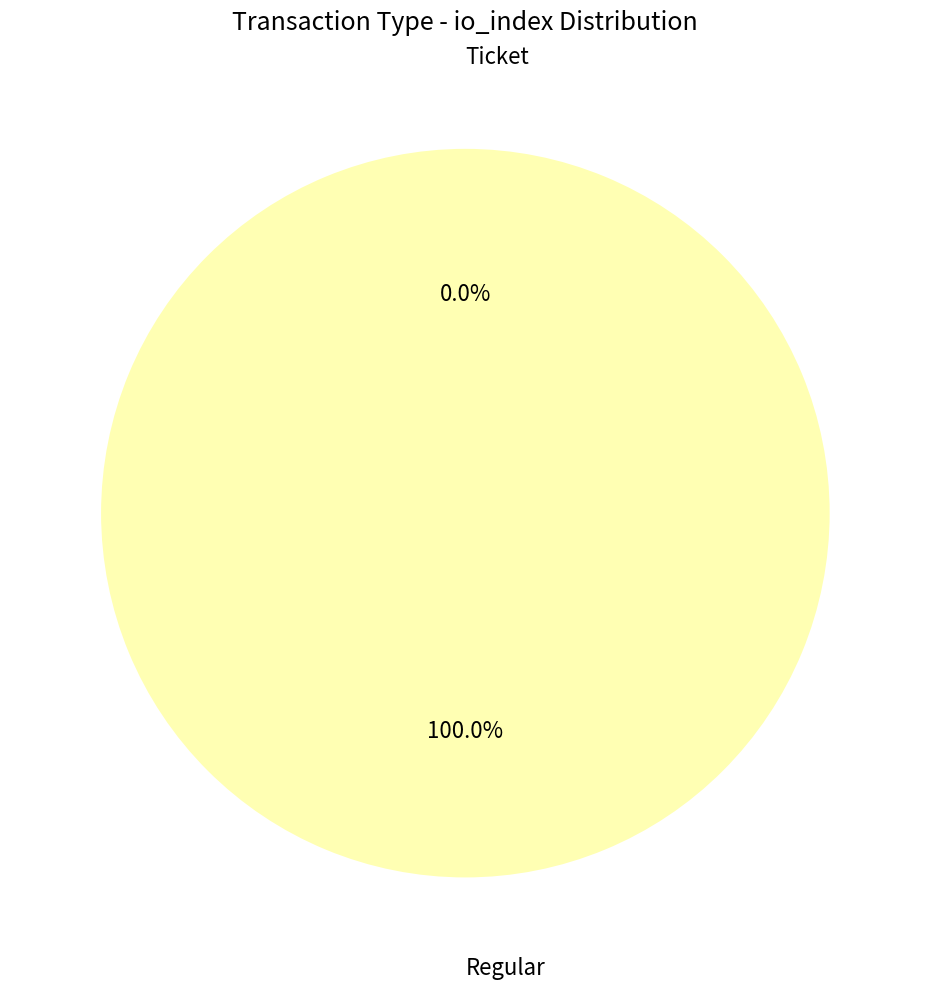

What is the total percentage of Ticket and Regular?

100.0%